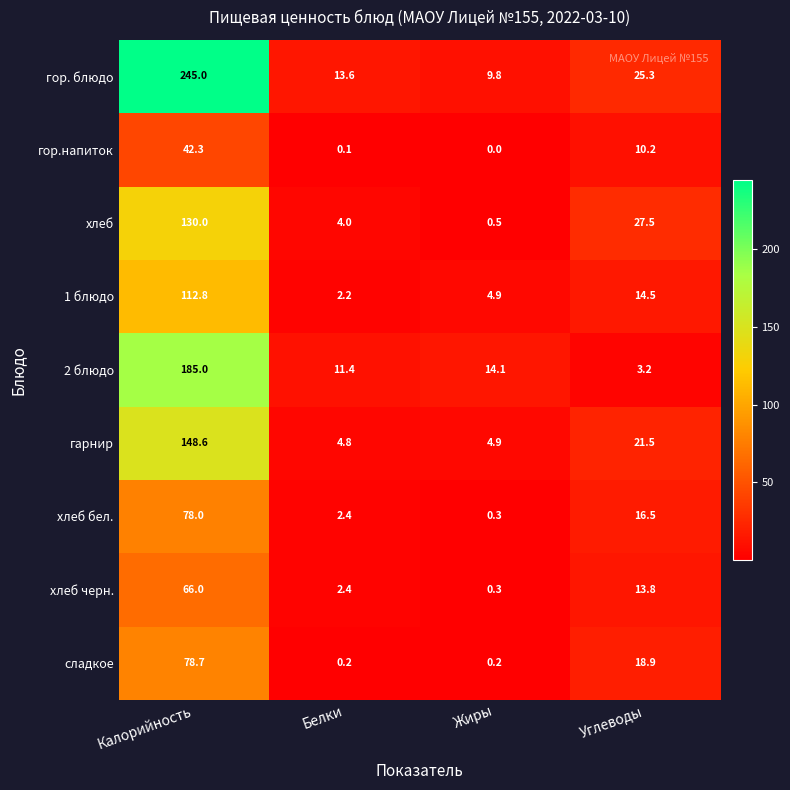

Which series has the largest total across all categories?

гор. блюдо